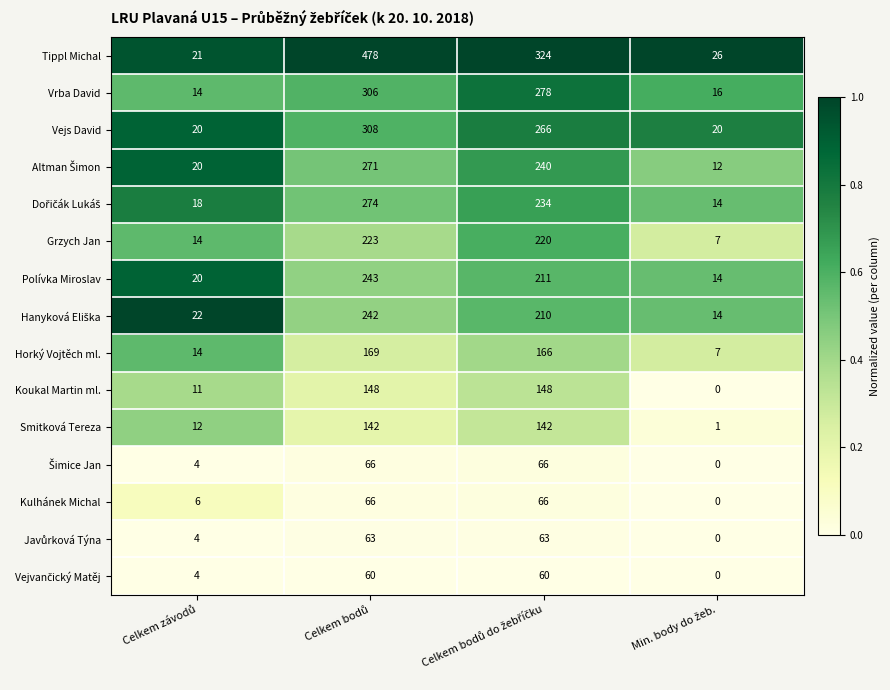

What is the maximum value for Polívka Miroslav?

243